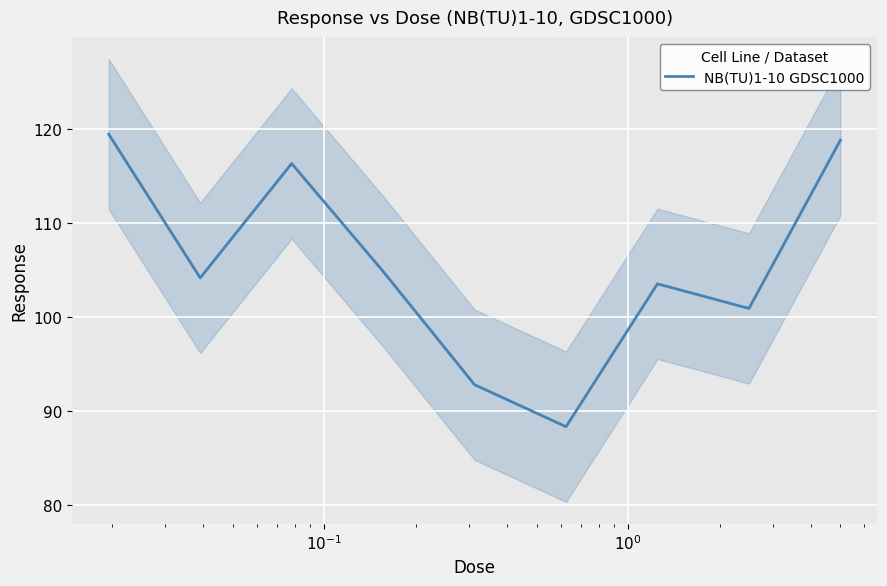

Reading right to left, extract all data points from this chart.

118.9	101.0	103.6	88.4	92.8	104.9	116.4	104.2	119.5